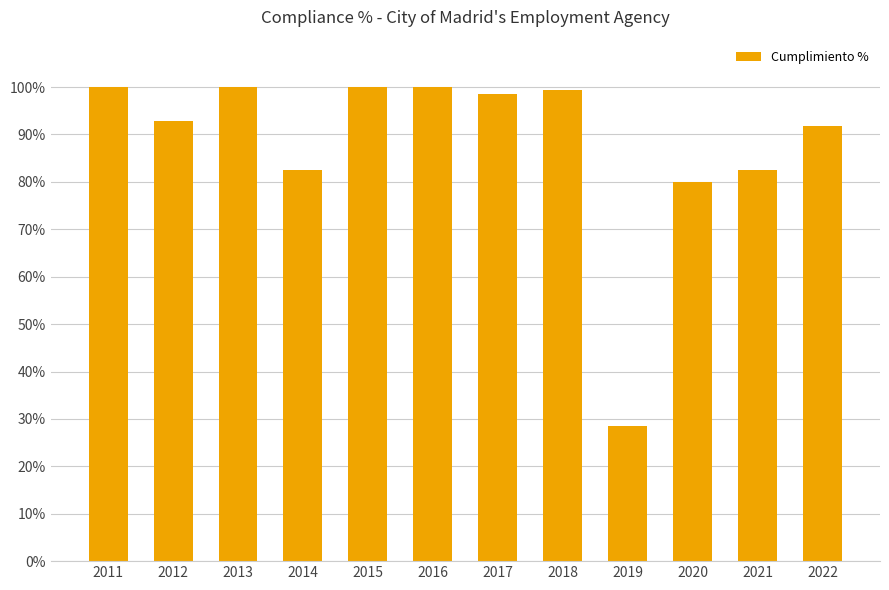

Is it true that the value at 2018 is 57.9?

False